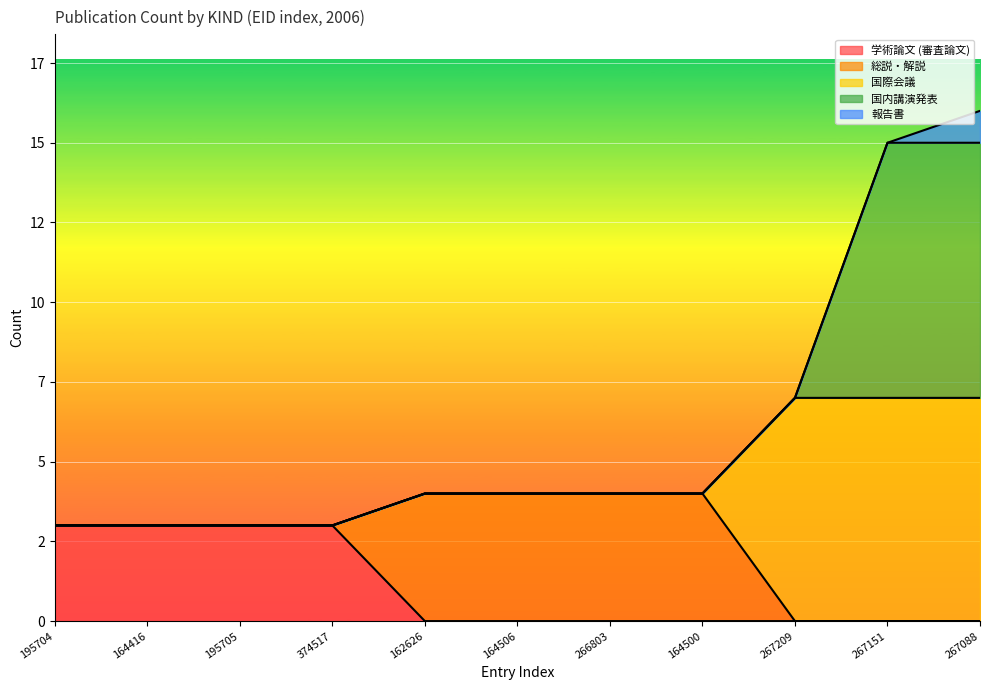

True or false: 国際会議 and 報告書 intersect in this chart.

False